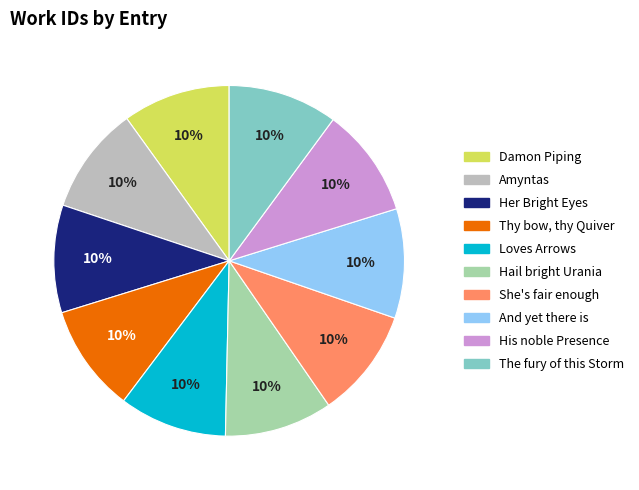

Is it true that Amyntas is 10% of the pie?

True